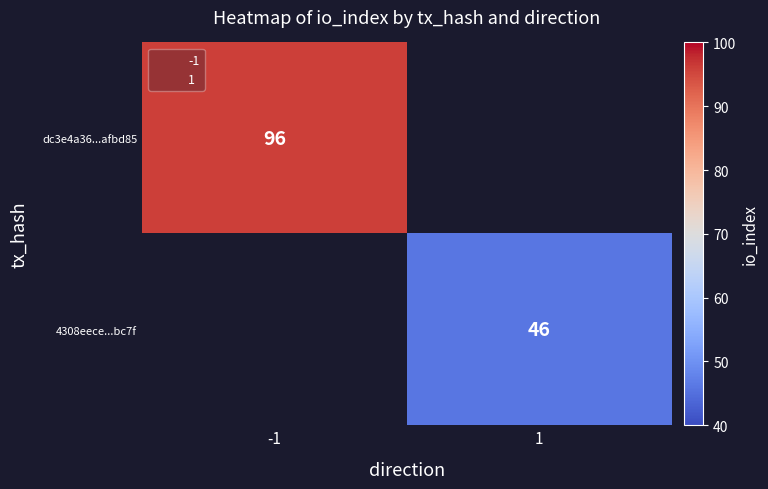

Which series has the widest spread of values?

dc3e4a36...afbd85